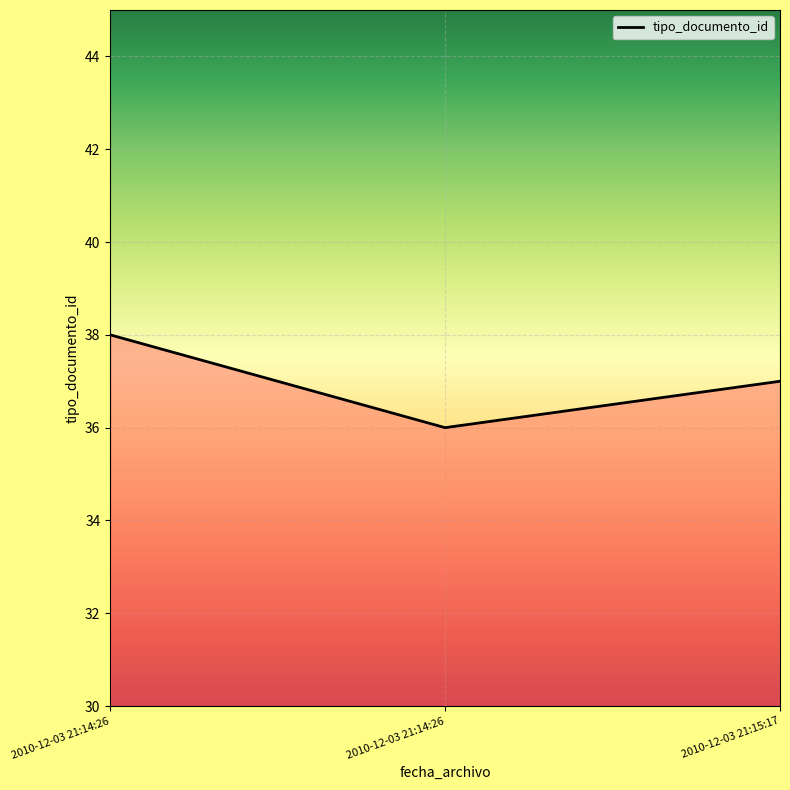

What is the ratio of the value at 2010-12-03 21:15:17 to the value at 2010-12-03 21:14:26?

1.0